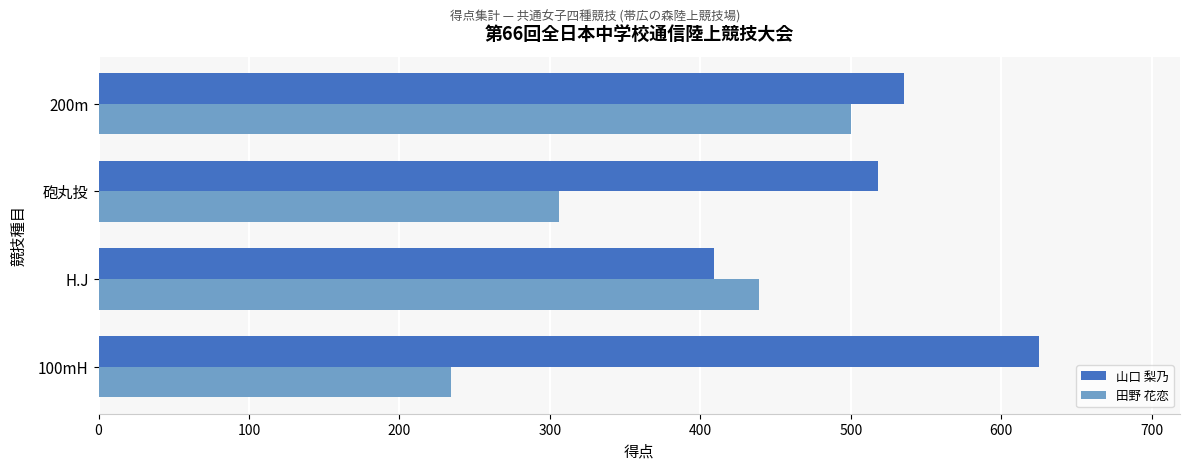

At which label is 田野 花恋 closest to 367?

砲丸投